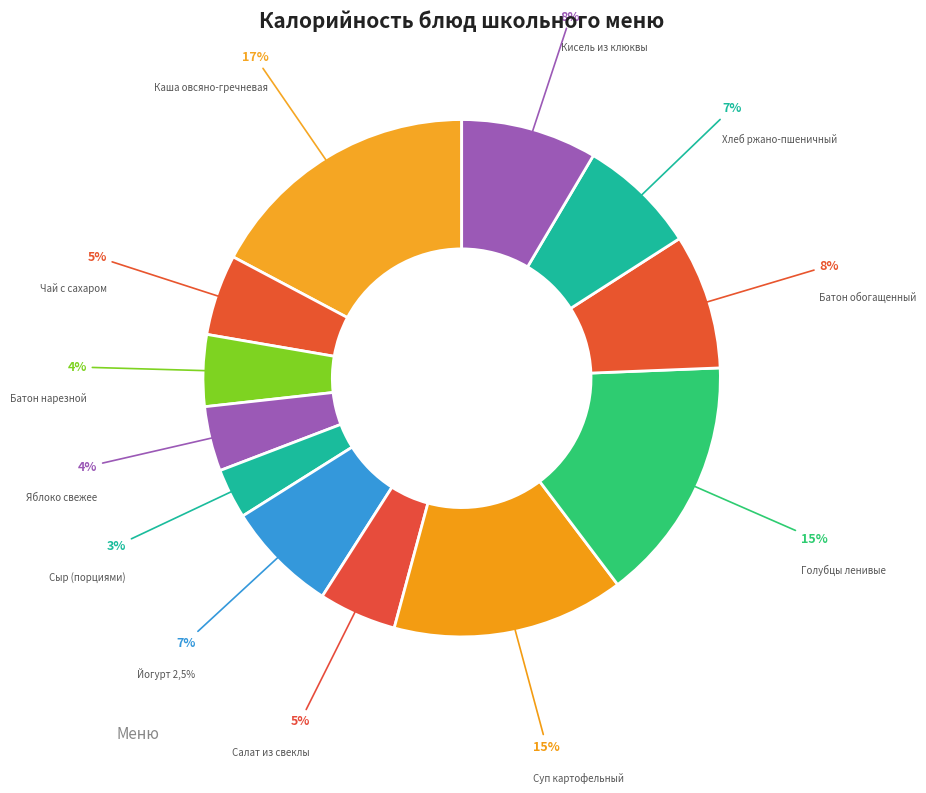

Does any single category account for the majority?

No